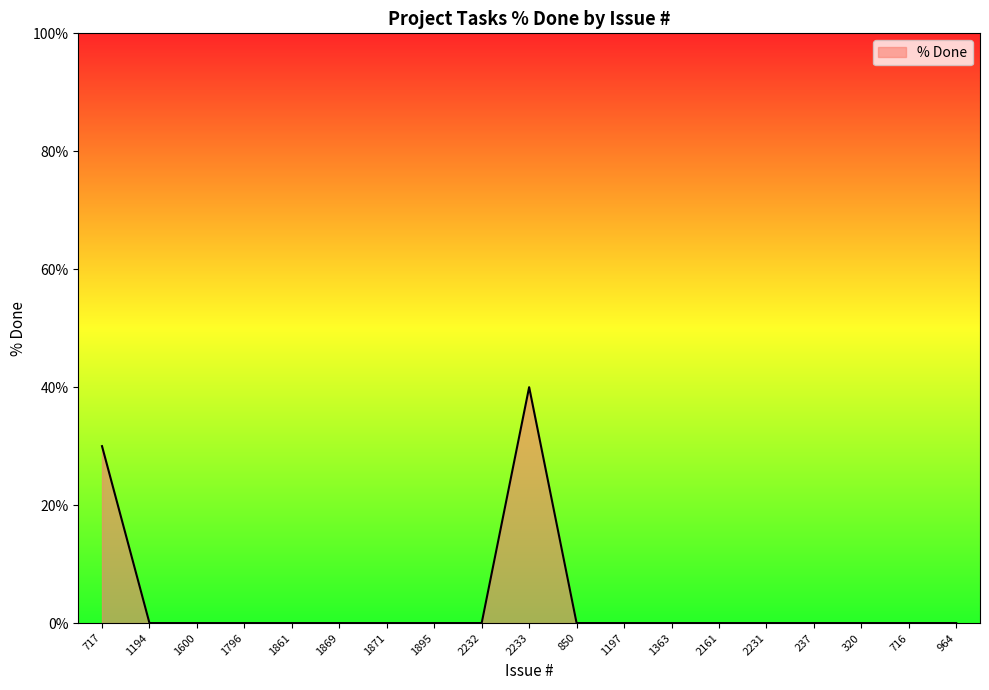

How many lines are shown in the chart?

1